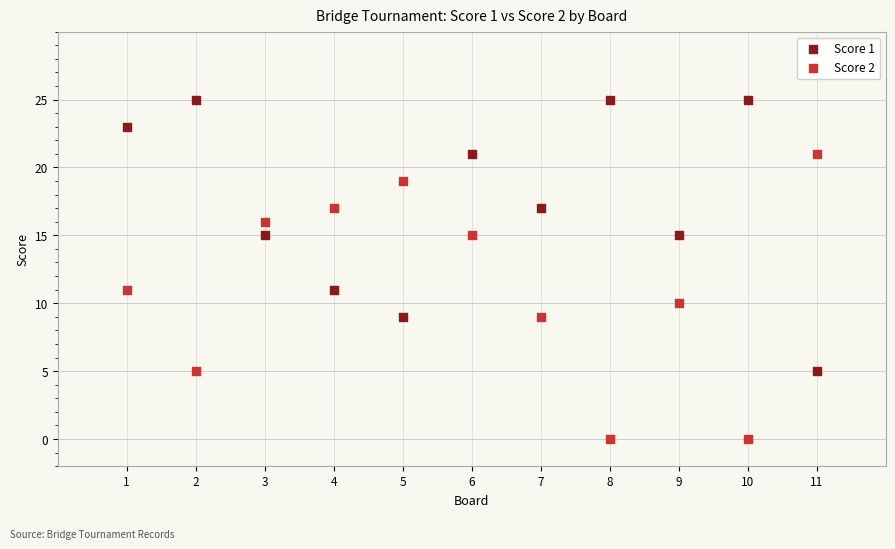

Which series has the largest Y range (max minus min)?

Score 2